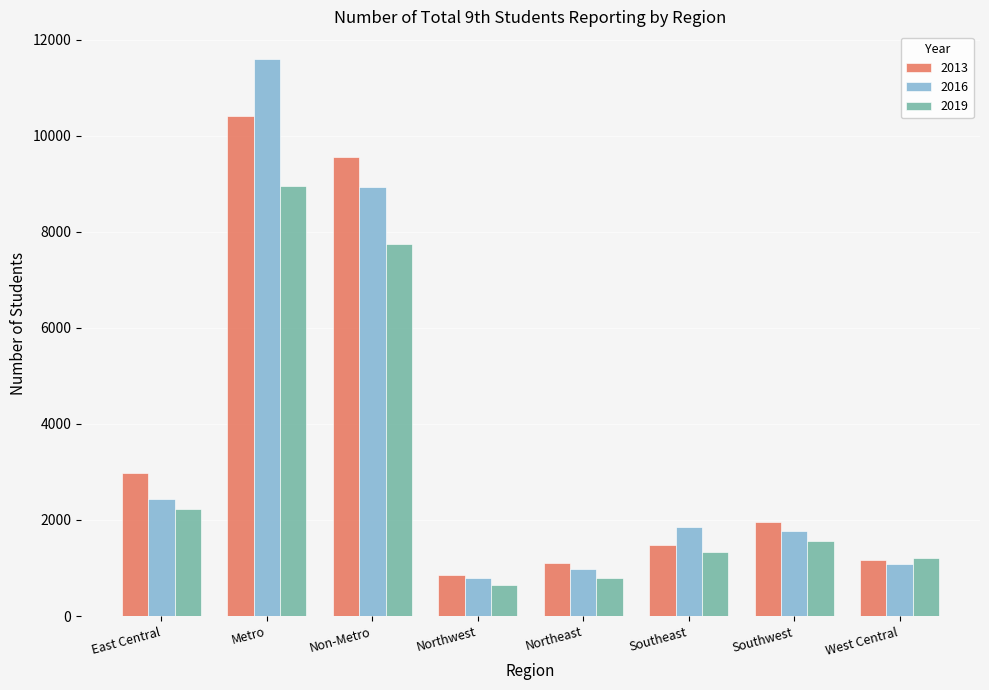

What is the label of the 1st bar from the right?

West Central